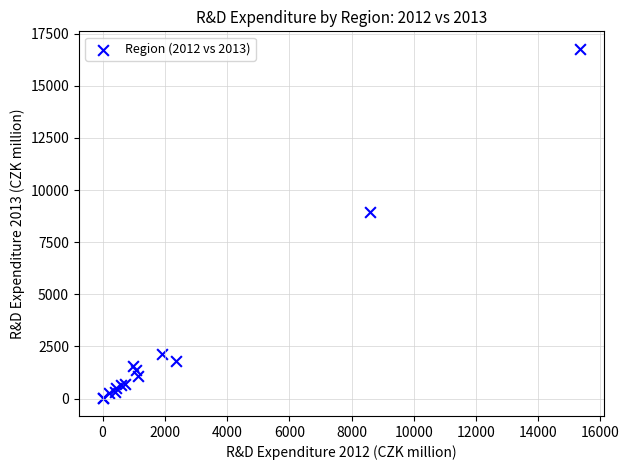

What Y value in the scatter plot is closest to 8390?

8933.6